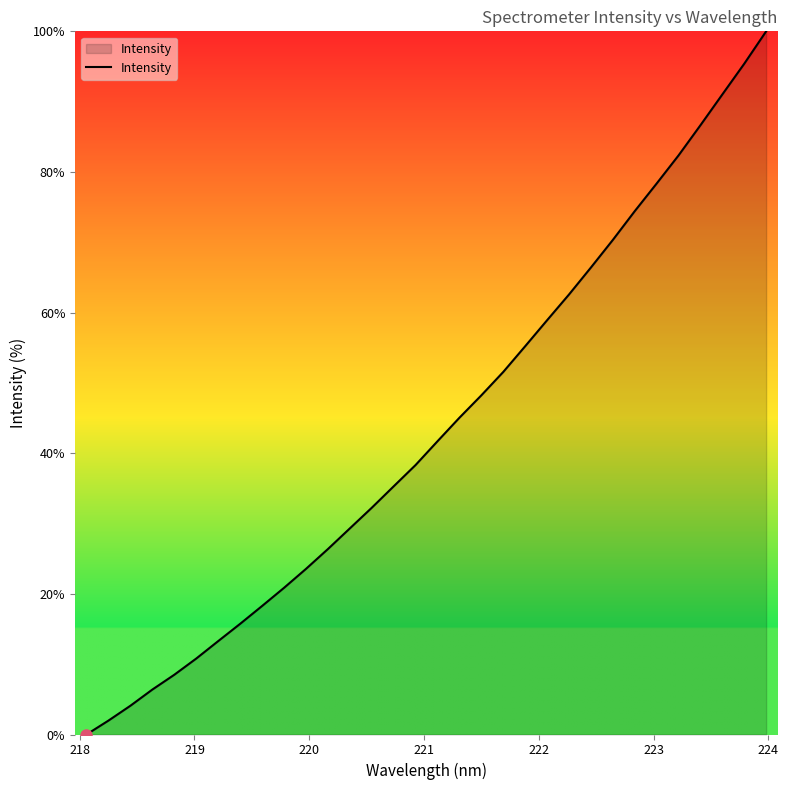

What is the difference between the maximum and minimum values?

100.0